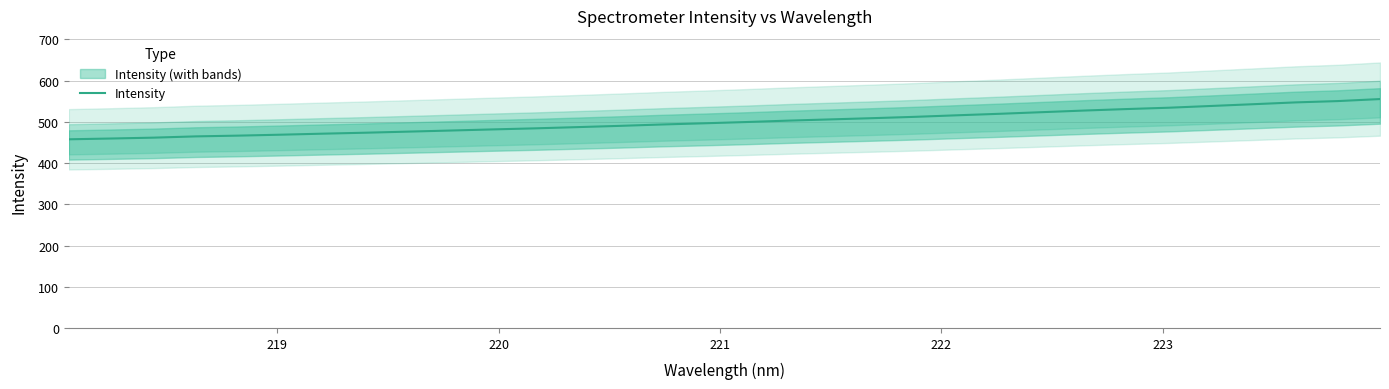

Reading left to right, what are all the values shown in this chart?

457.8	459.7	461.8	464.8	466.7	468.9	471.4	473.7	476.3	479.0	481.7	484.3	487.3	490.3	493.7	496.6	499.6	503.1	506.1	509.1	512.3	516.1	519.6	523.6	527.5	531.1	534.4	538.6	542.9	547.3	550.5	555.4